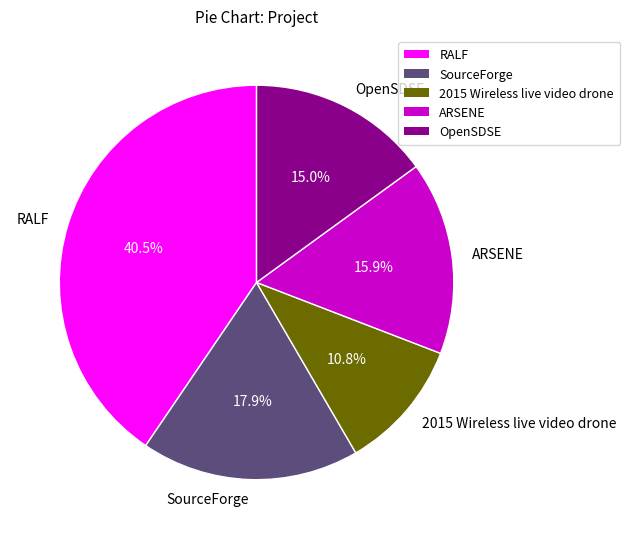

To the nearest percent, what portion does OpenSDSE represent?

15%